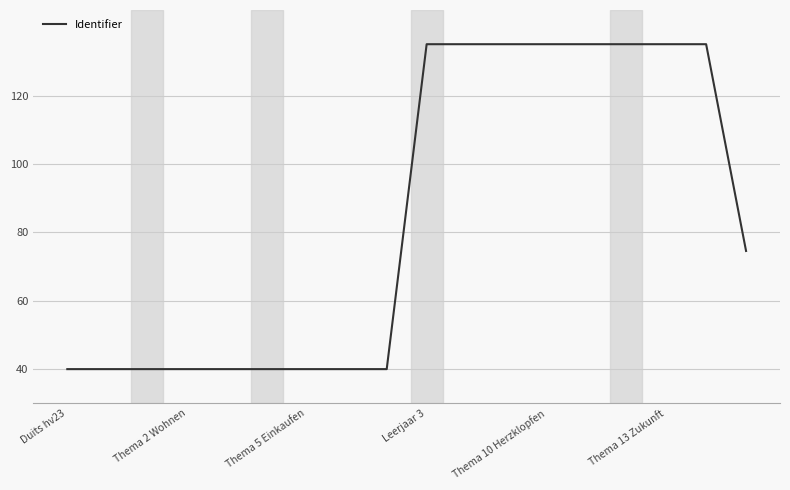

What is the difference between the maximum and minimum values?

95.0